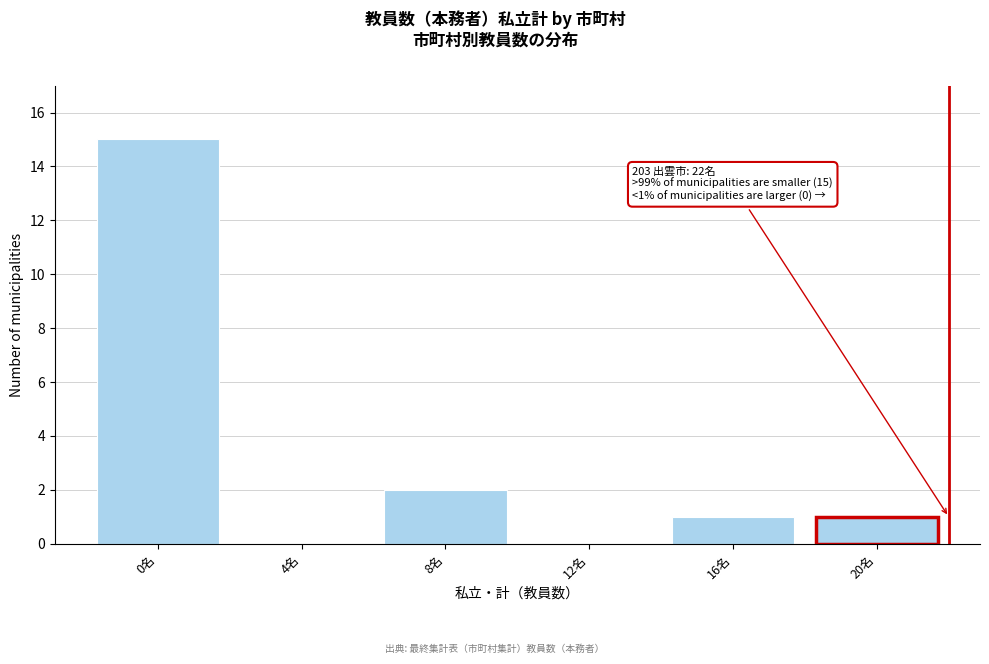

Reading left to right, what are all the values shown in this chart?

0名=15	4名=0	8名=2	12名=0	16名=1	20名=1